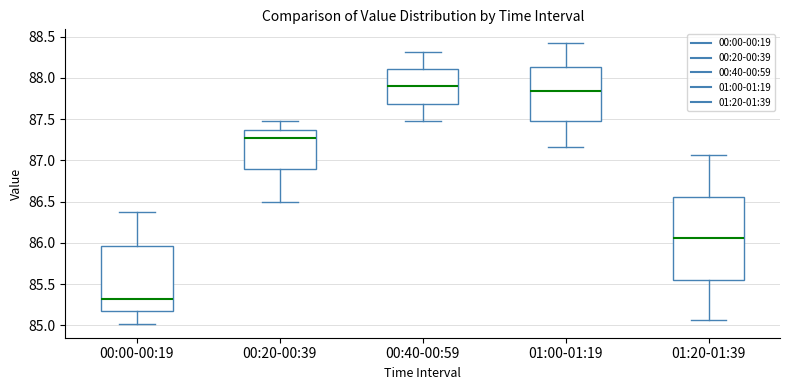

Reading left to right, transcribe this box plot: for each box, give where its median line is, the range the box spans, and where its two whiskers end, as read against the y-axis. The values are not printed on the chart, so give them approximately, as read against the axis.

00:00-00:19: median 85.30, box 85.20 to 85.95, whiskers 85.00 to 86.40
00:20-00:39: median 87.25, box 86.90 to 87.35, whiskers 86.50 to 87.50
00:40-00:59: median 87.90, box 87.70 to 88.10, whiskers 87.50 to 88.30
01:00-01:19: median 87.85, box 87.50 to 88.15, whiskers 87.15 to 88.40
01:20-01:39: median 86.05, box 85.55 to 86.55, whiskers 85.05 to 87.05